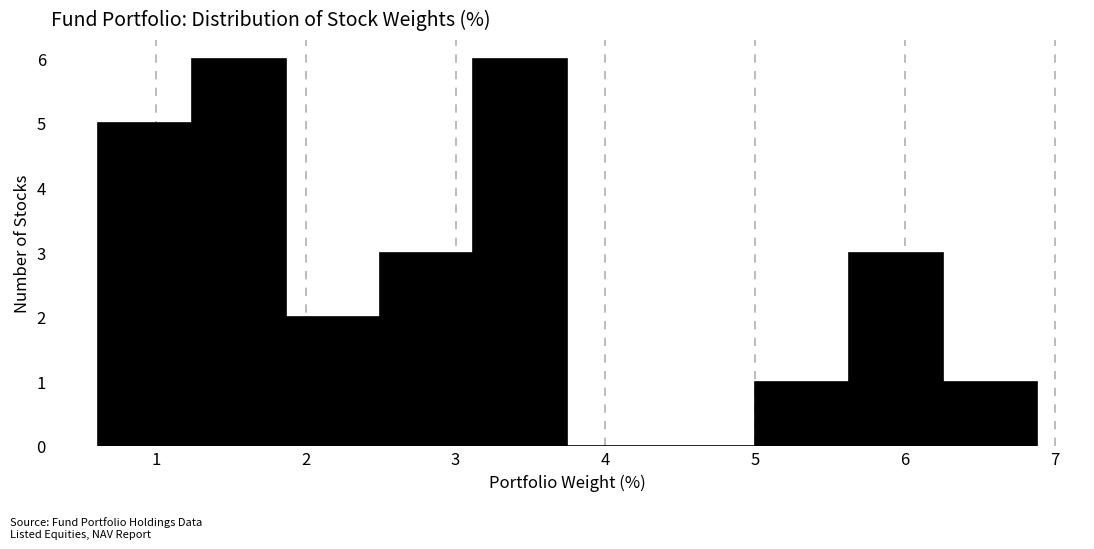

Reading left to right, list every bar in this chart as the range it spans on the x-axis followed by its height. Neither the bar edges nor the heights are printed on the chart, so give them approximately, as read against the axes.

0.6 to 1.2: 5
1.2 to 1.9: 6
1.9 to 2.5: 2
2.5 to 3.1: 3
3.1 to 3.7: 6
3.7 to 4.4: 0
4.4 to 5.0: 0
5.0 to 5.6: 1
5.6 to 6.3: 3
6.3 to 6.9: 1